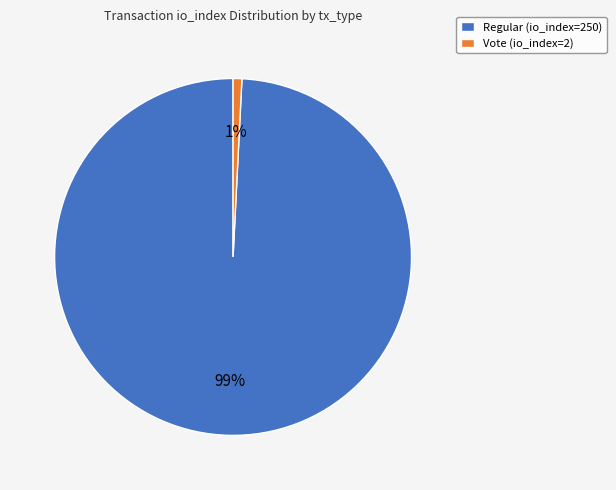

Which category has the biggest portion of the pie?

Regular (io_index=250)